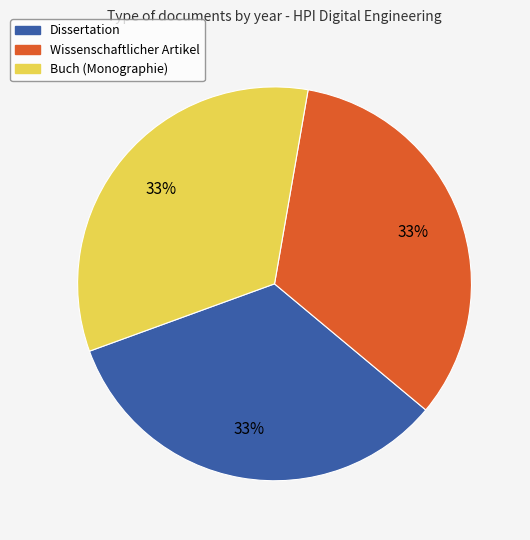

Does any single category account for the majority?

No